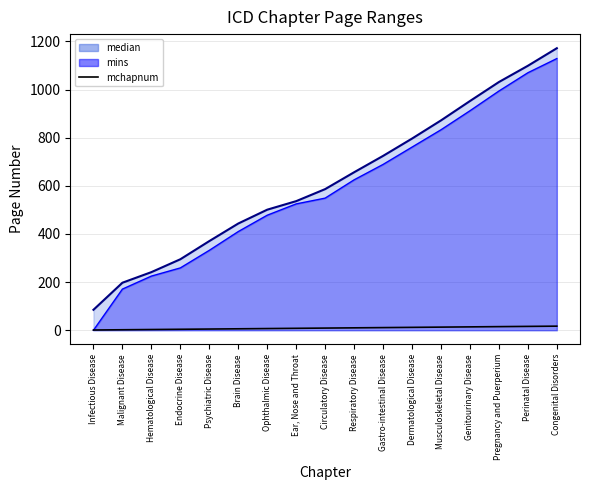

Reading left to right, extract all data points from this chart.

Infectious Disease=1	Malignant Disease=2	Hematological Disease=3	Endocrine Disease=4	Psychiatric Disease=5	Brain Disease=6	Ophthalmic Disease=7	Ear, Nose and Throat=8	Circulatory Disease=9	Respiratory Disease=10	Gastro-intestinal Disease=11	Dermatological Disease=12	Musculoskeletal Disease=13	Genitourinary Disease=14	Pregnancy and Puerperium=15	Perinatal Disease=16	Congenital Disorders=17